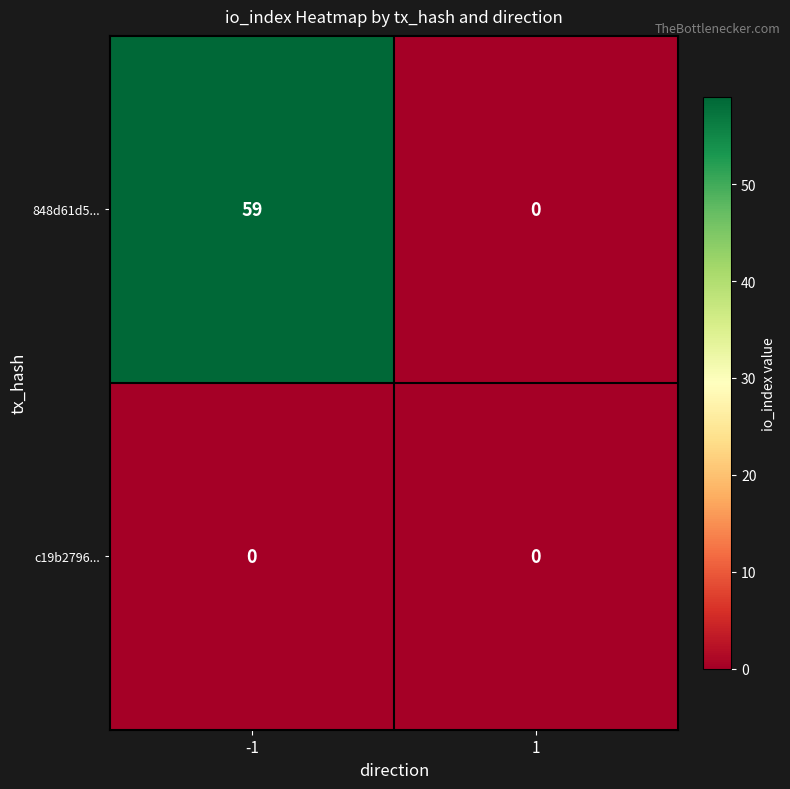

List the series in order of their overall mean, highest first.

848d61d5..., c19b2796...